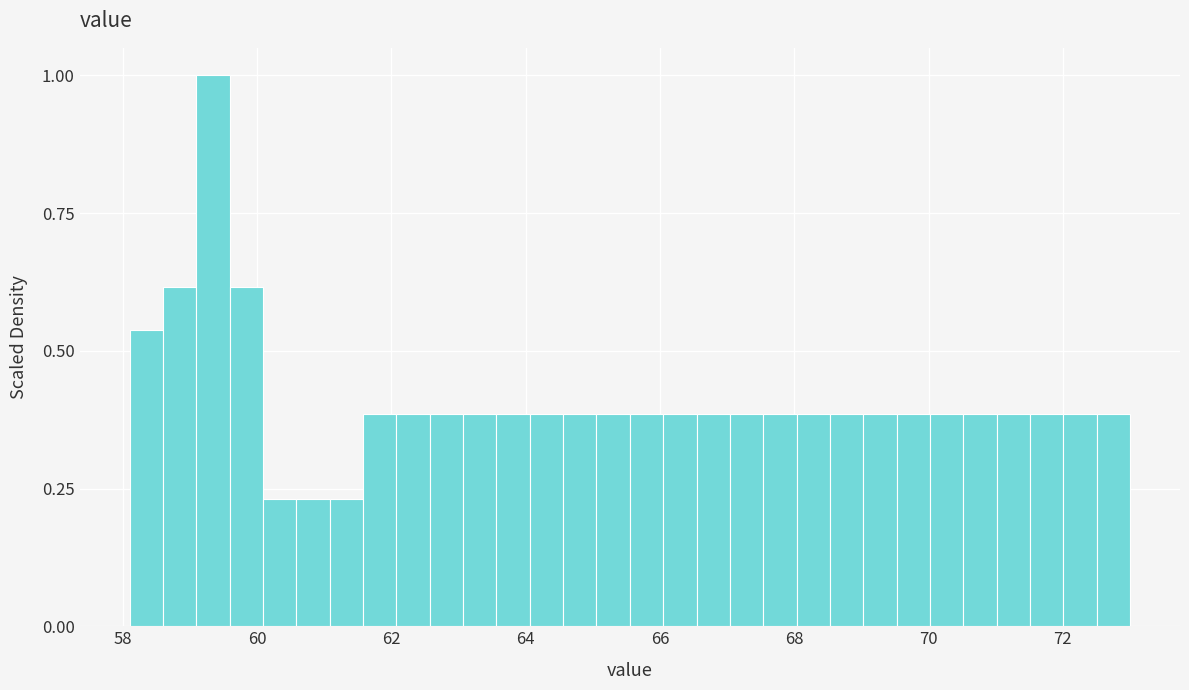

Read against the x-axis, roughly where is the centre of the tallest bar?

59.4